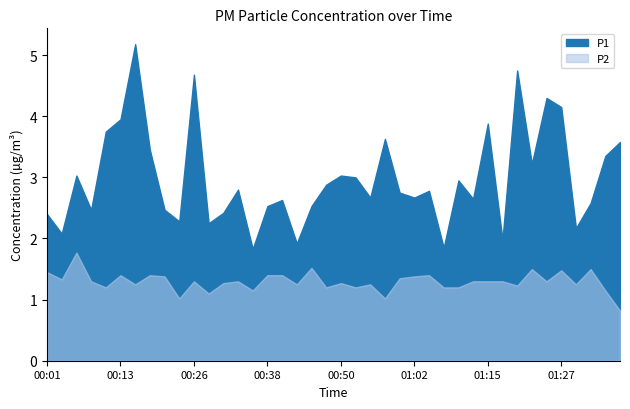

How many values in the P1 series are below 2?

4